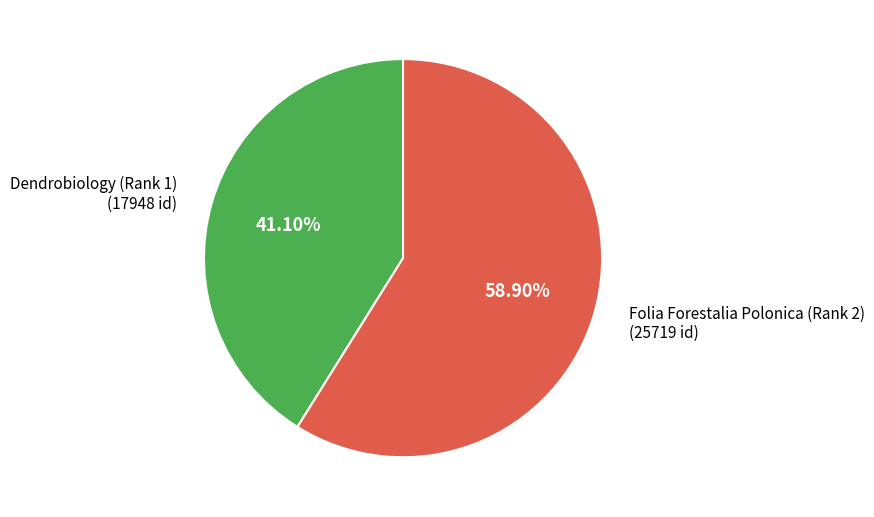

What is the ratio of the value at Folia Forestalia Polonica (Rank 2) to the value at Dendrobiology (Rank 1)?

1.4